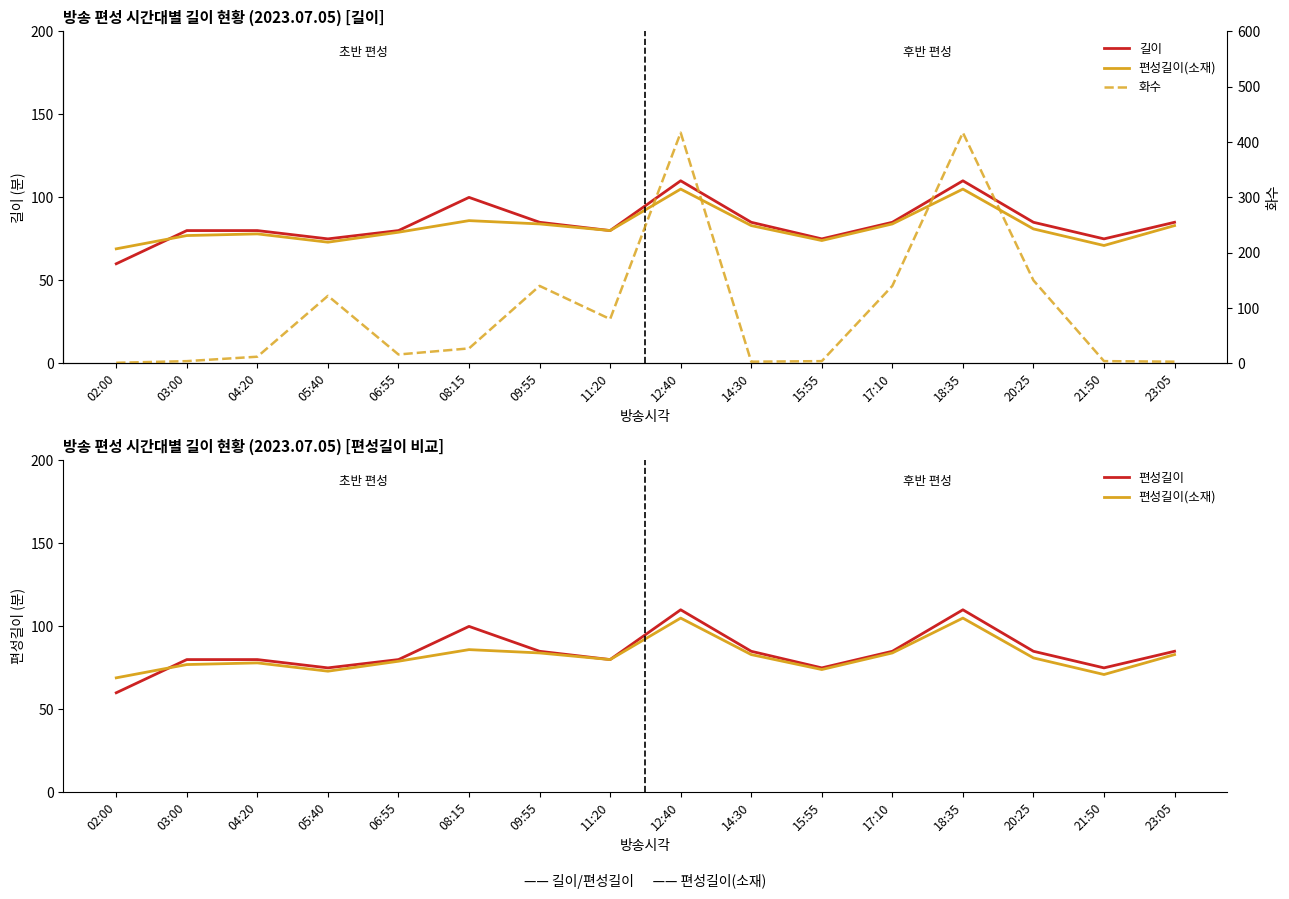

True or false: 편성길이(소재) has a value of 84 at 09:55.

True